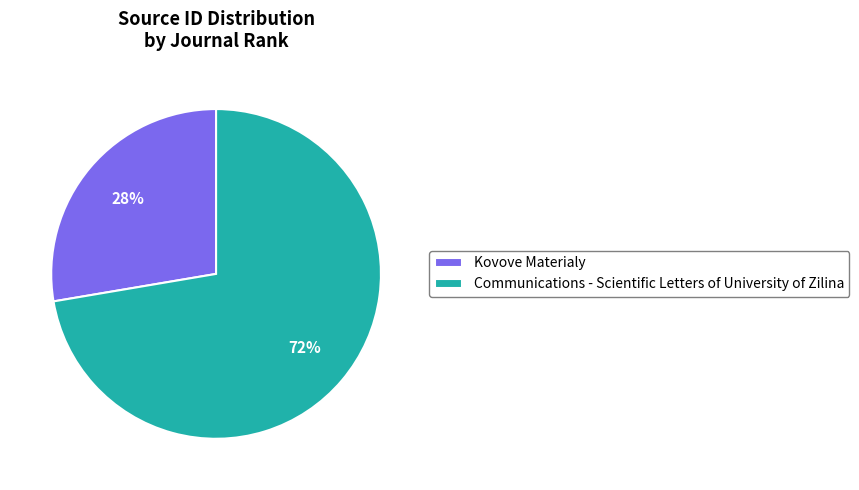

What percentage is the Kovove Materialy slice, to the nearest percent?

28%